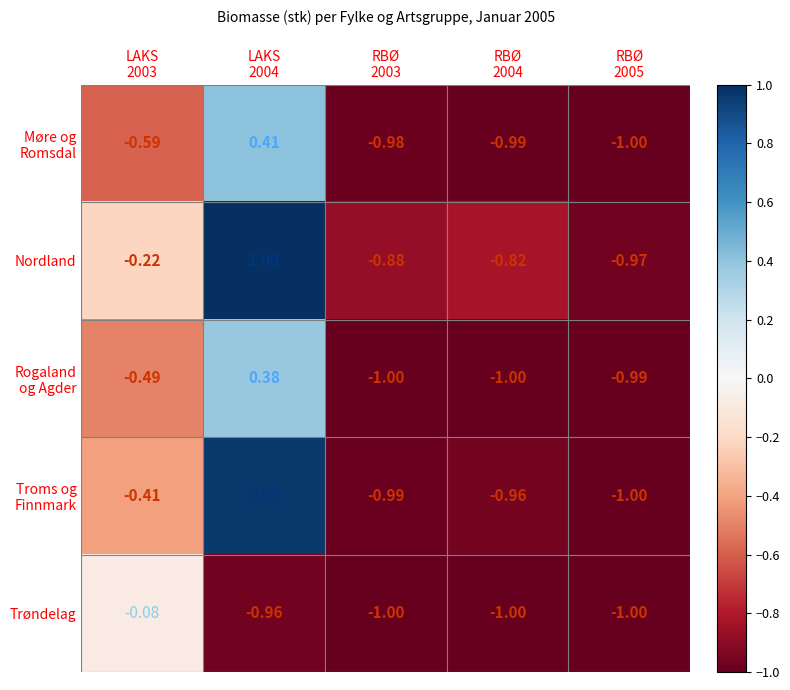

Which series has the largest total across all categories?

Nordland